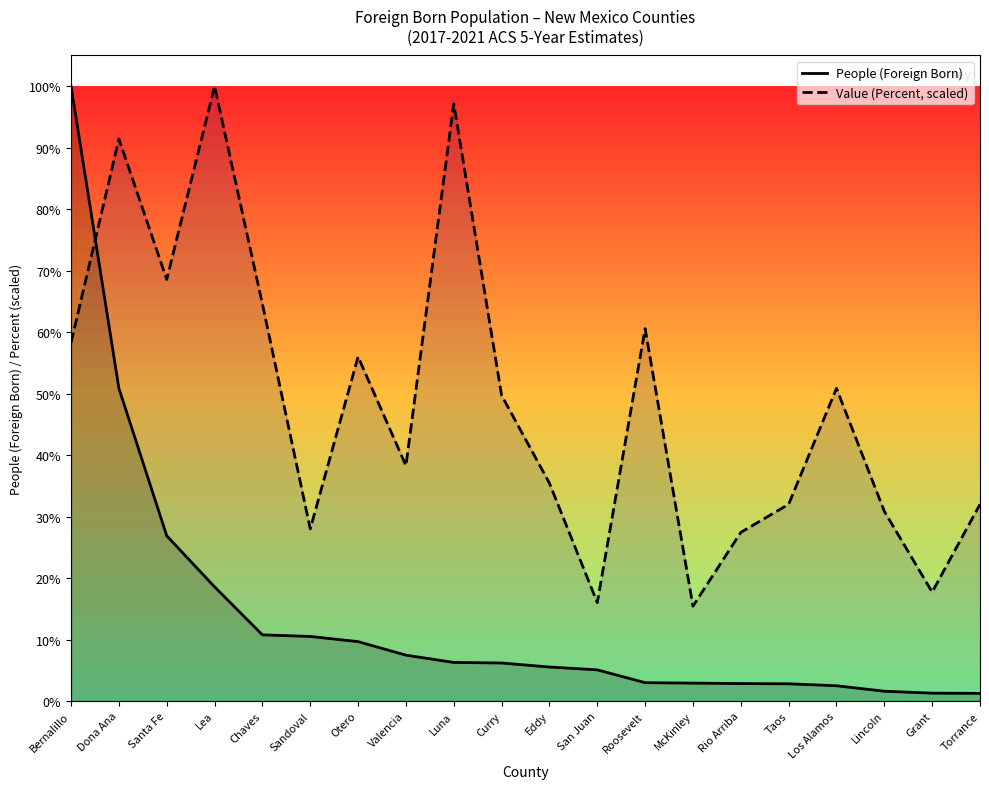

At which category is the sum across all series the highest?

Bernalillo